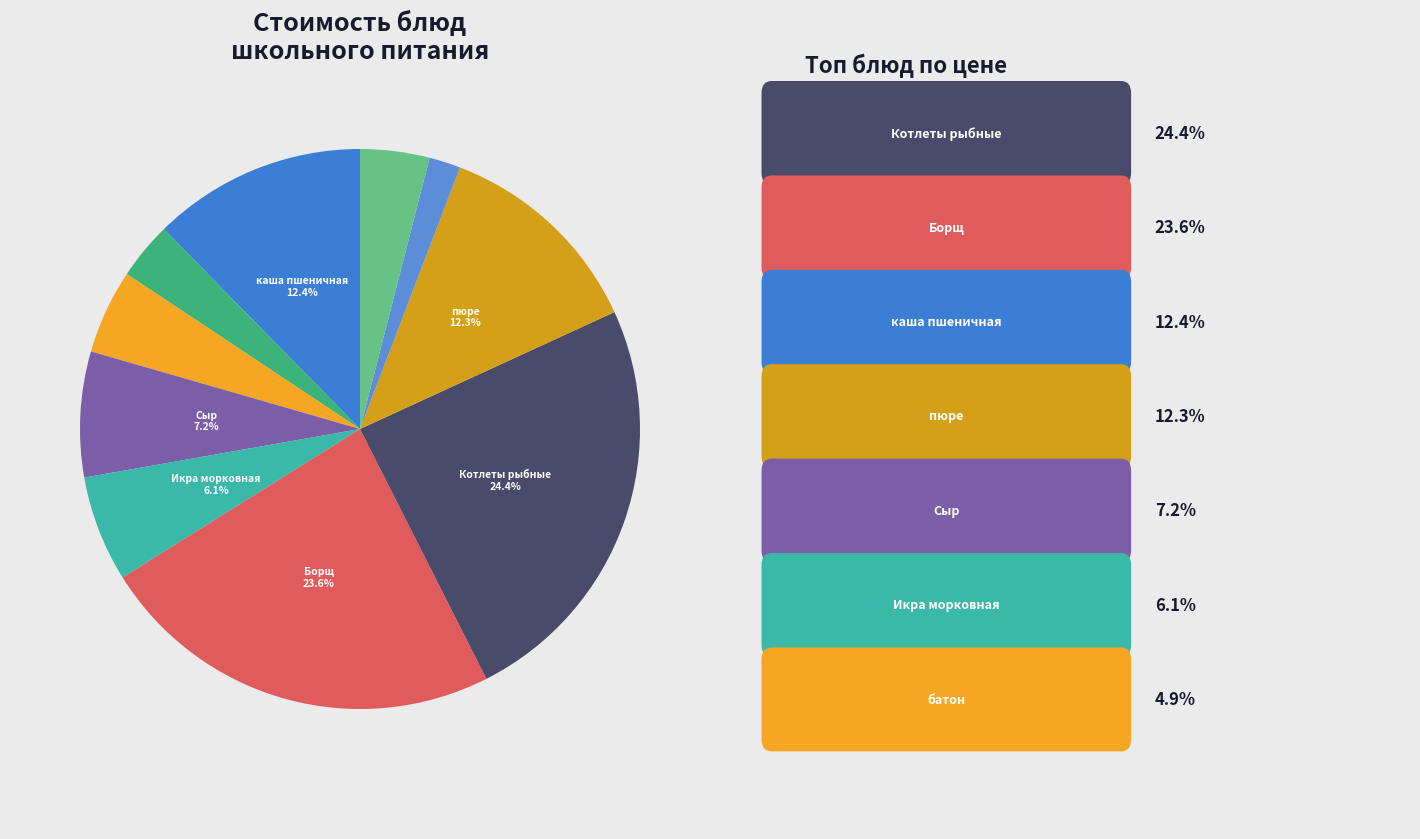

Rank the categories by value from lowest to highest.

чай с сахаром, чай с лимоном, хлеб Новославянский, батон Раменский, Икра морковная, Сыр порциями, картофельное пюре, каша пшеничная молочная с маслом, Борщ из свежей капусты, Котлеты рыбные с соусом